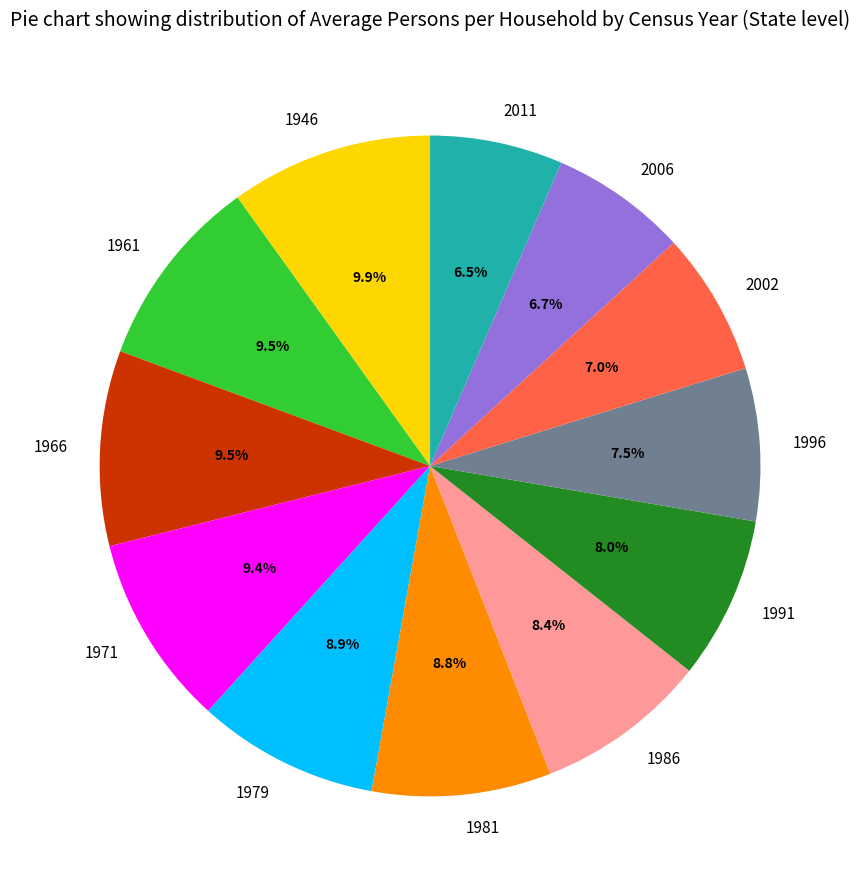

To the nearest percent, what is the average slice percentage?

8%